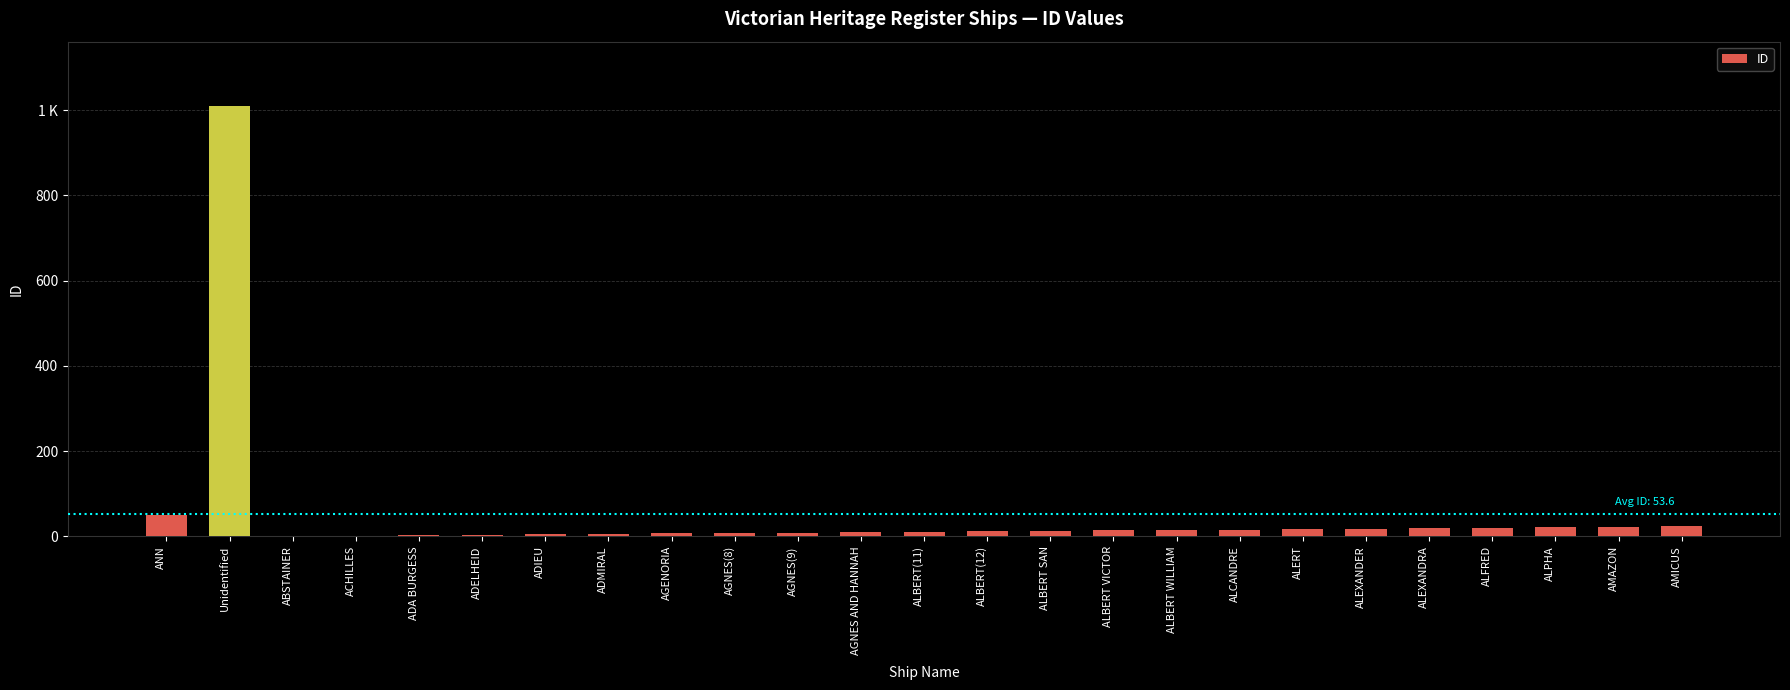

What is the label of the 9th bar from the right?

ALBERT WILLIAM